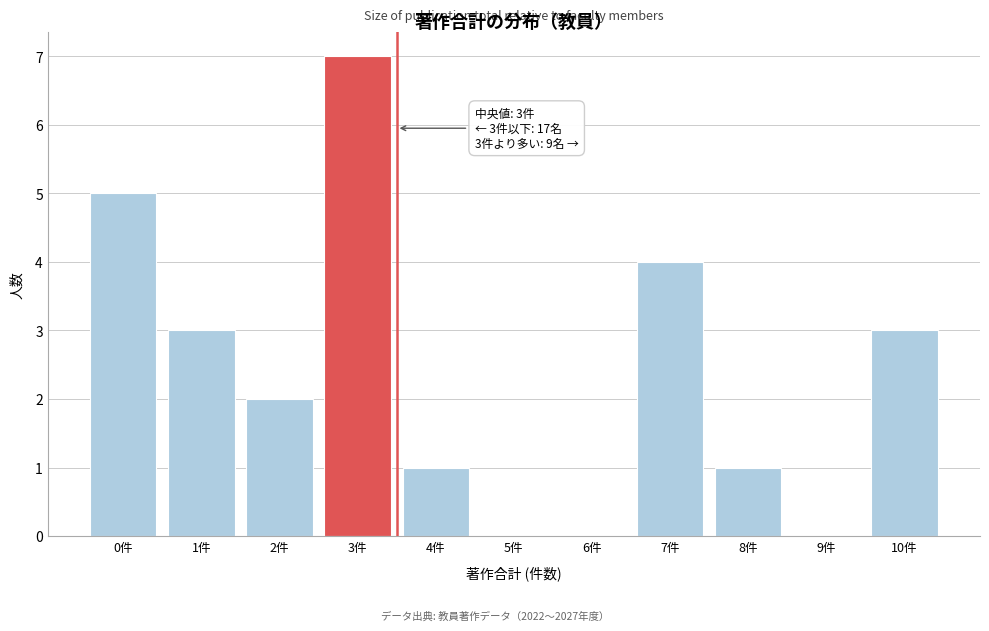

Reading left to right, transcribe all the data shown in this chart.

0件=5	1件=3	2件=2	3件=7	4件=1	5件=0	6件=0	7件=4	8件=1	9件=0	10件=3